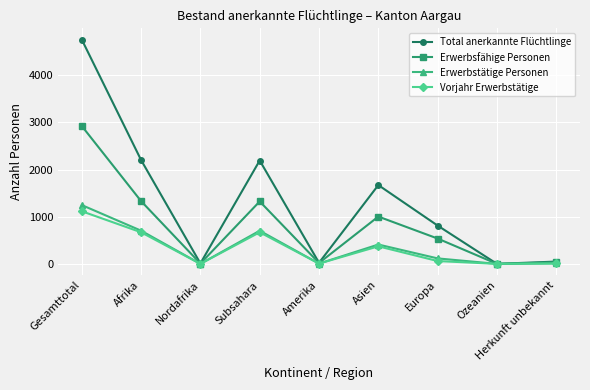

Does the chart display data point markers on the line(s)?

Yes